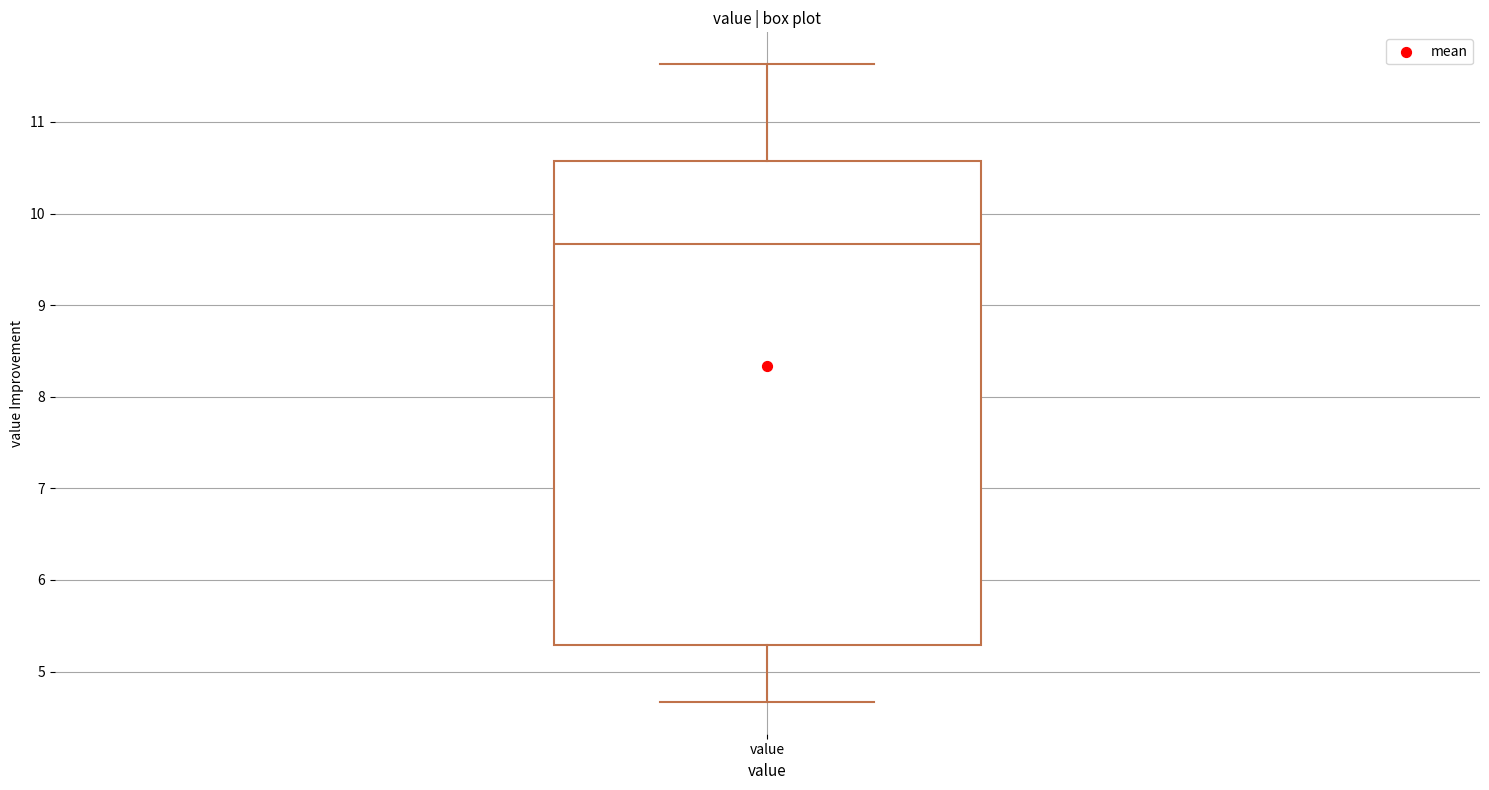

Where does the median line of the box for value sit on the y-axis? The values are not printed on the chart, so give them approximately, as read against the axis.

9.7